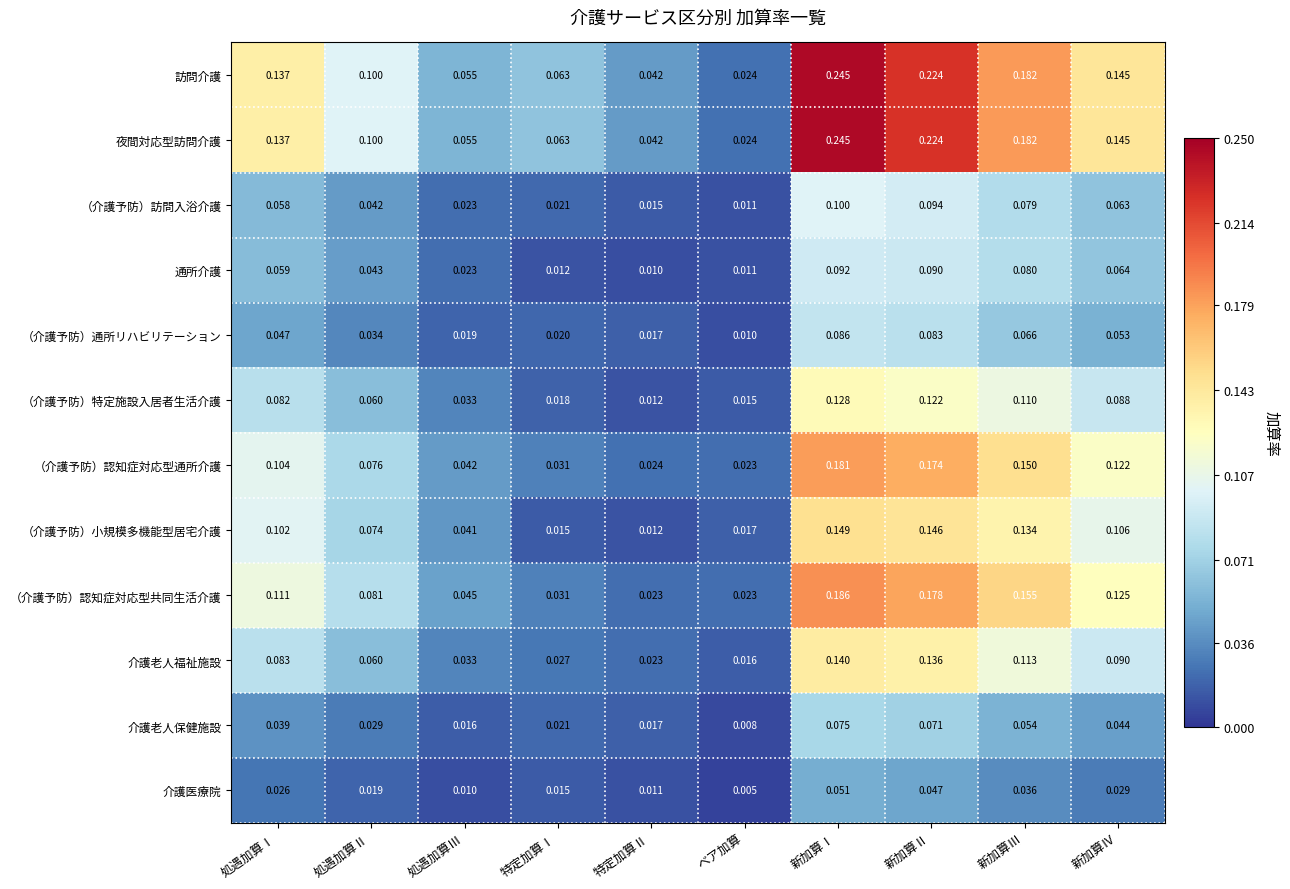

Rank the categories by （介護予防）小規模多機能型居宅介護 value from highest to lowest.

新加算Ⅰ, 新加算Ⅱ, 新加算Ⅲ, 新加算Ⅳ, 処遇加算Ⅰ, 処遇加算Ⅱ, 処遇加算Ⅲ, ベア加算, 特定加算Ⅰ, 特定加算Ⅱ